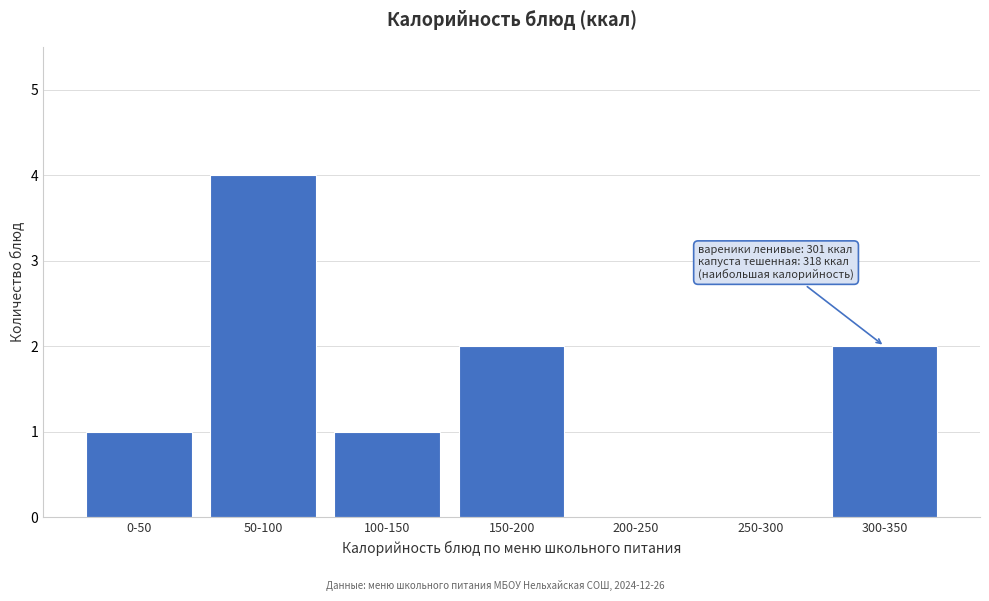

Reading right to left, extract all data points from this chart.

300-350=2	250-300=0	200-250=0	150-200=2	100-150=1	50-100=4	0-50=1